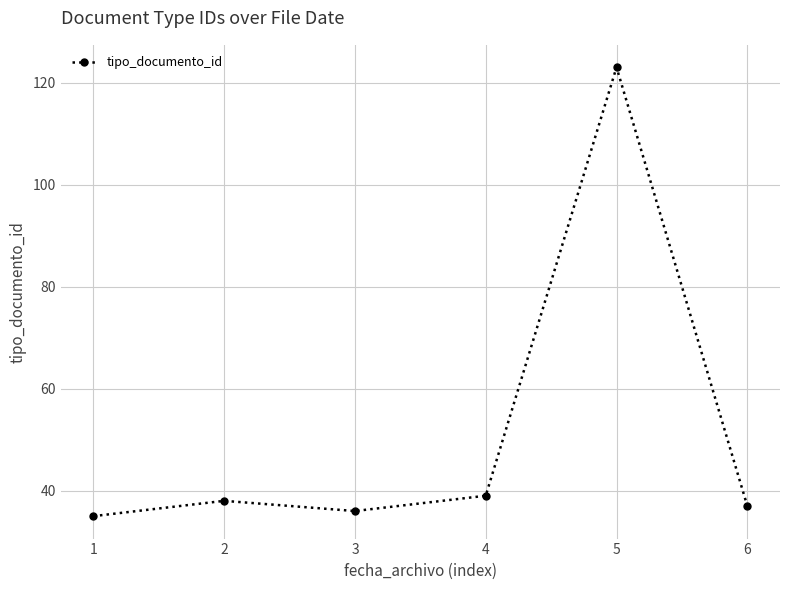

The value at 5 is 123. True or false?

True